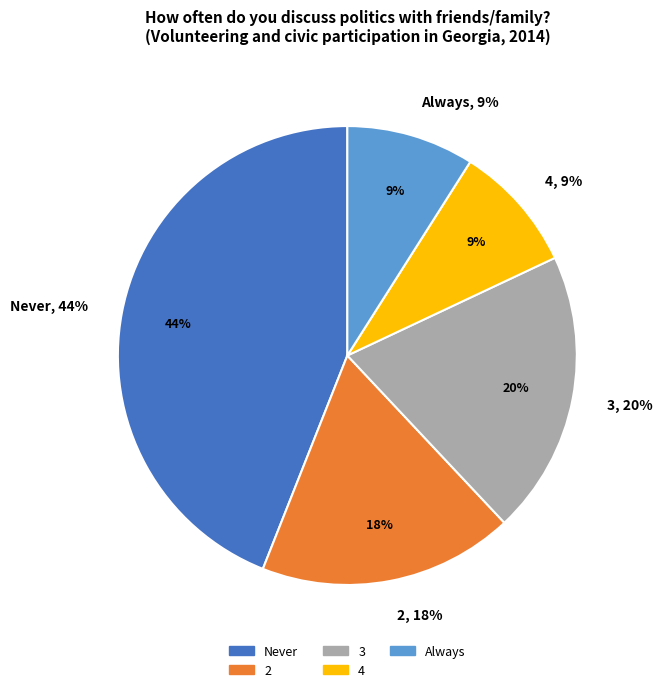

True or false: 4 accounts for 9% of the total.

True